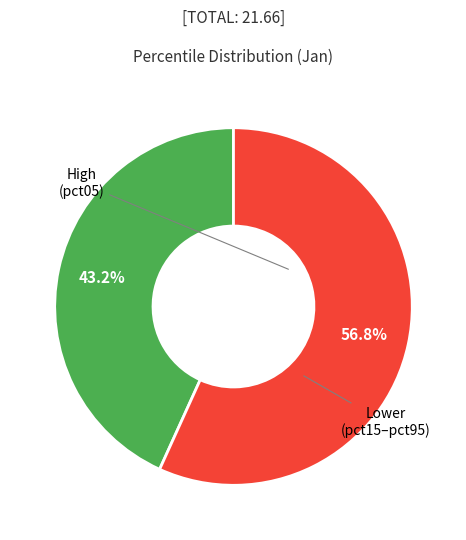

Is there any slice that represents more than half of the pie?

Yes